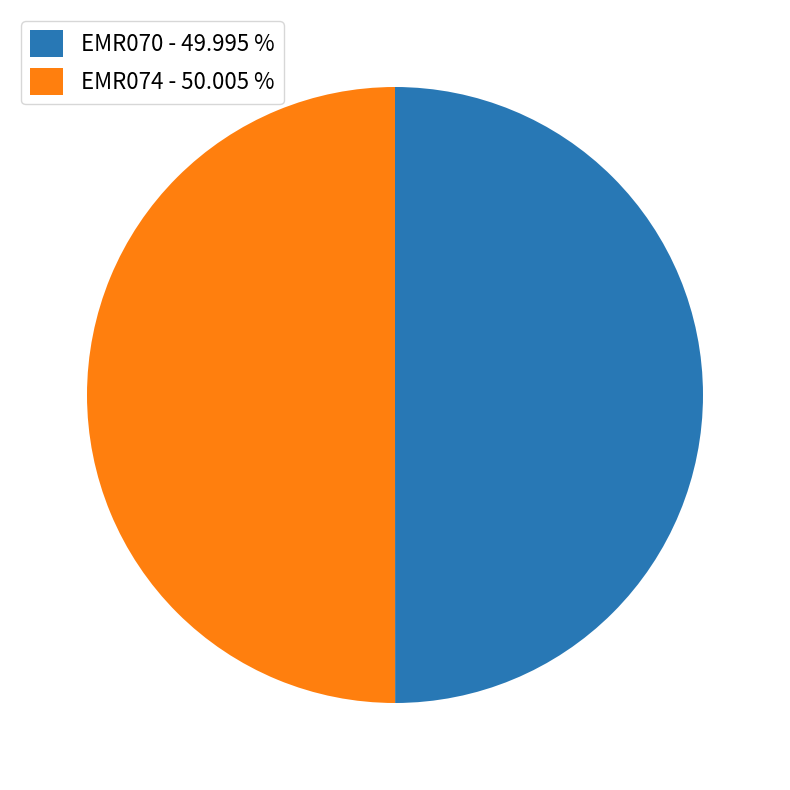

Count the number of slices in the pie.

2